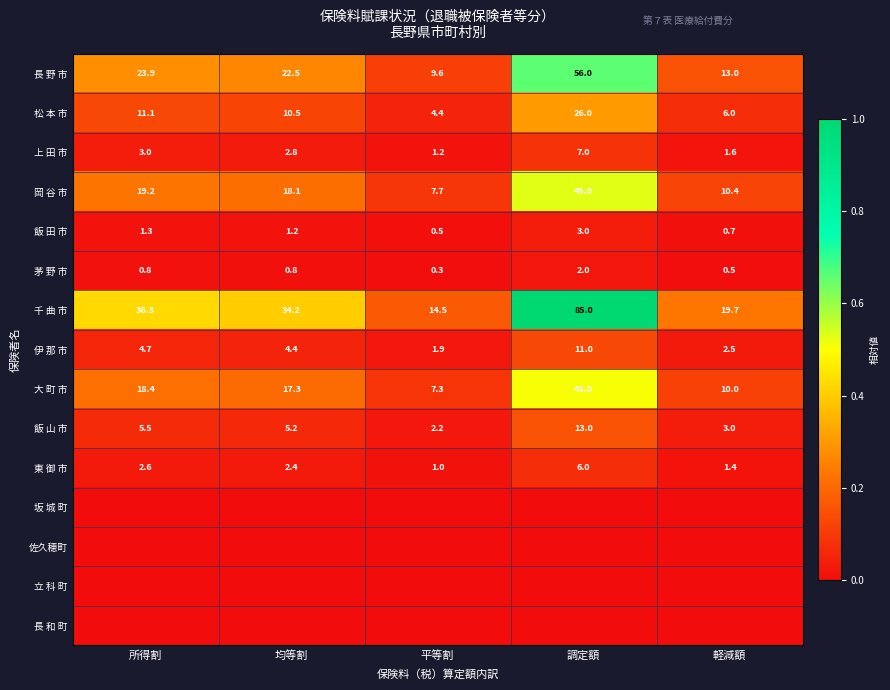

The 東 御 市 series shows 4.7 at 所得割. True or false?

False